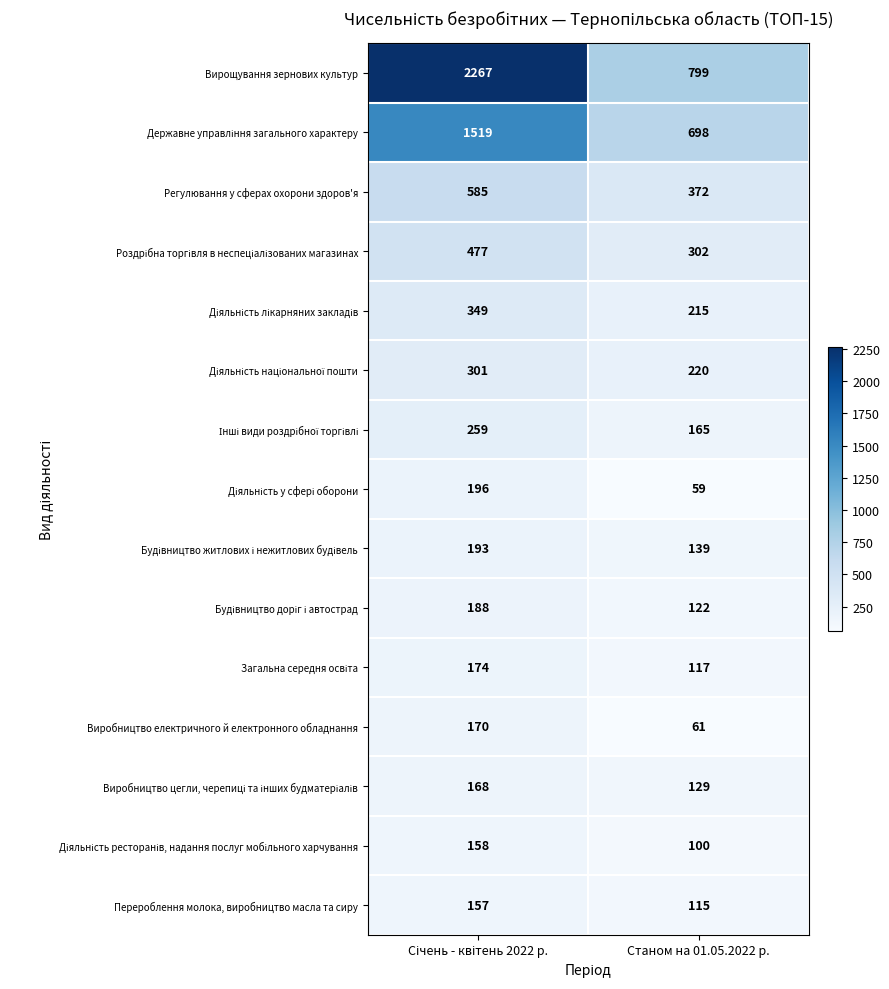

What is the total value across all series at Станом на 01.05.2022 р.?

3613